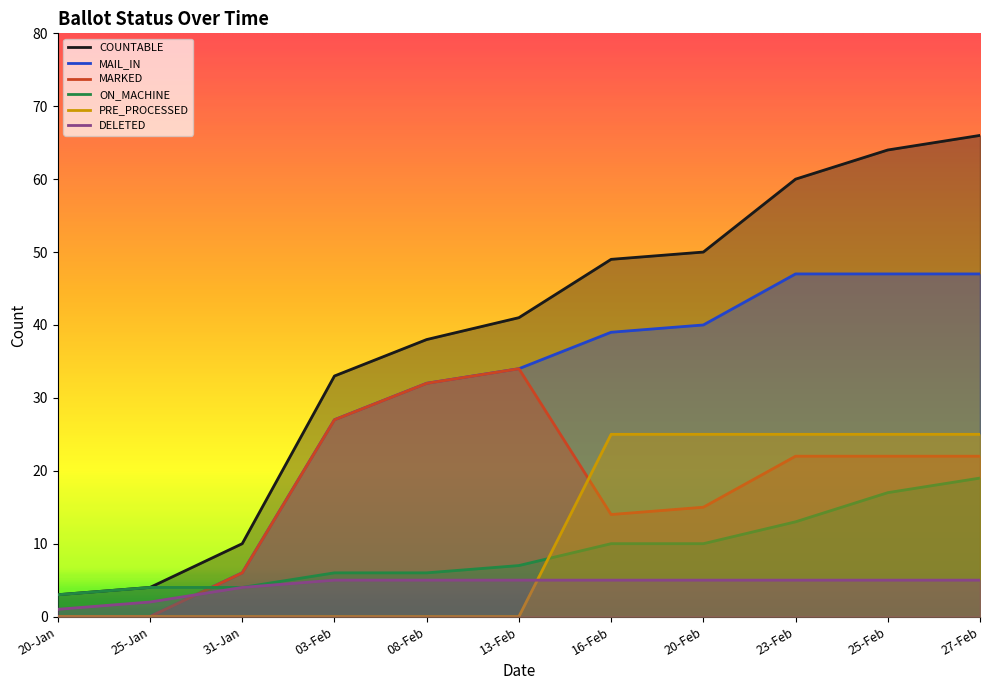

Count the MARKED values in the range 6 to 27.

7